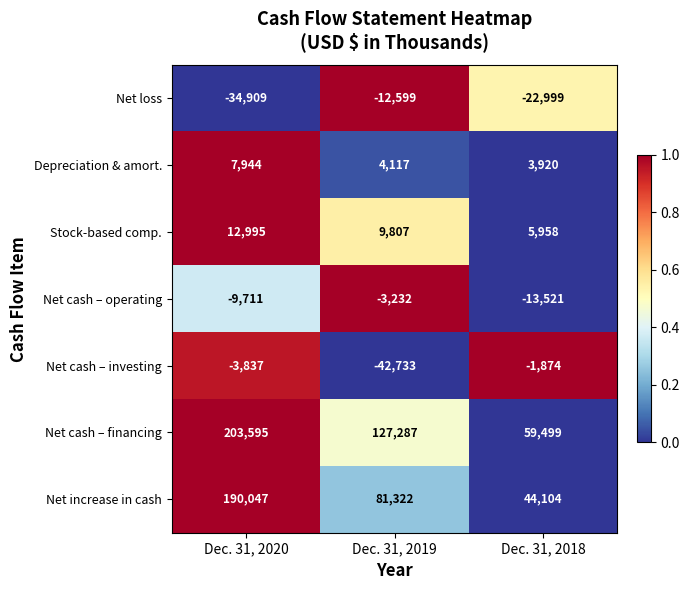

How many distinct data groups are displayed?

7